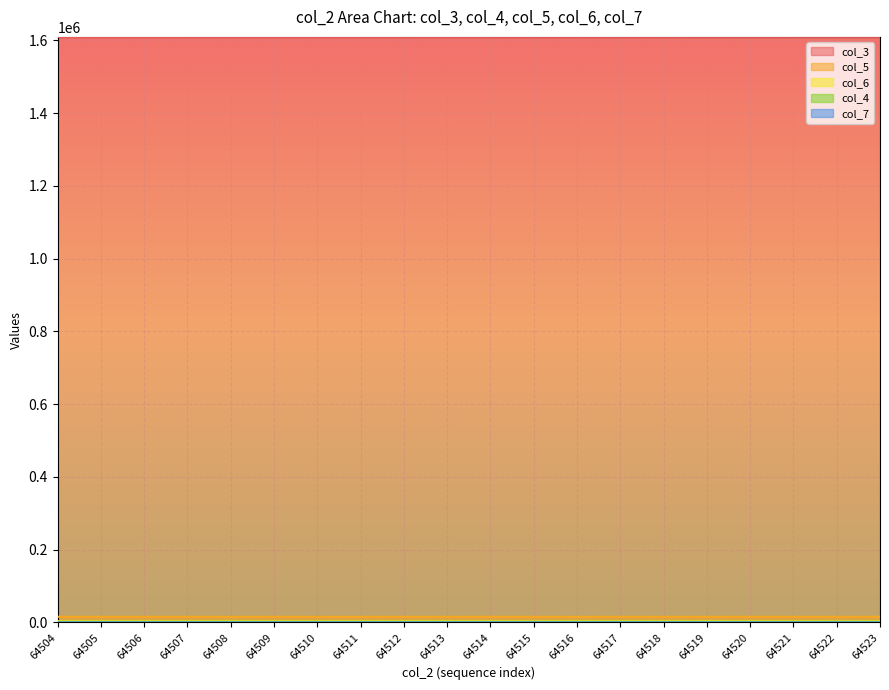

At which category does the chart reach its peak across all series?

64523